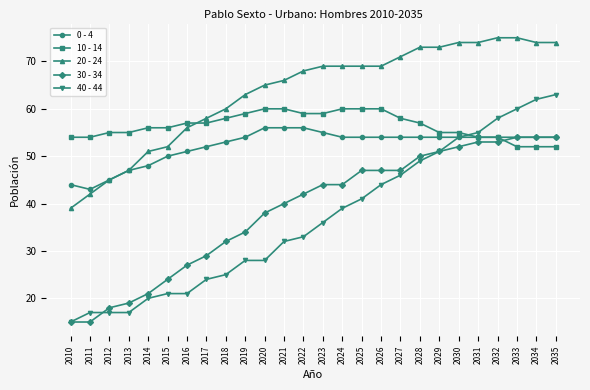

The 10 - 14 series shows 59 at 2022. True or false?

True